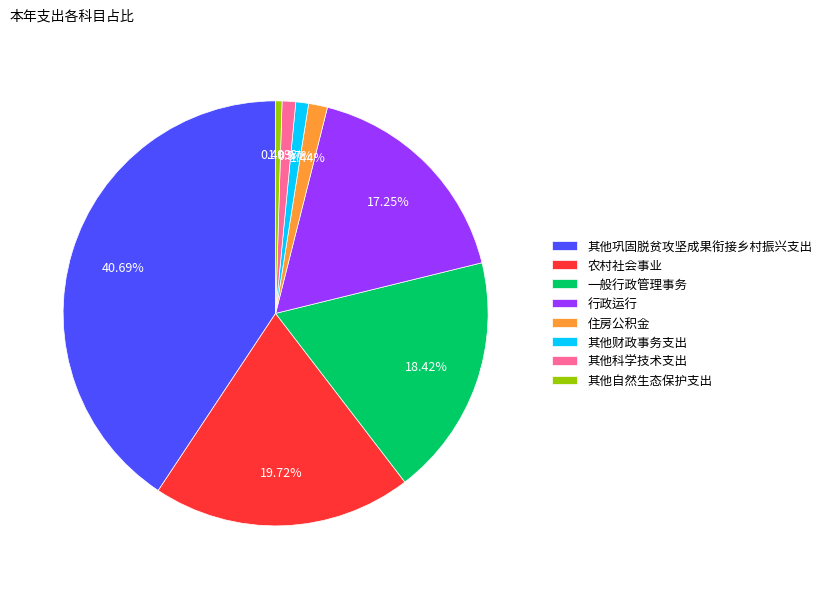

Is it true that 住房公积金 is 11% of the pie?

False